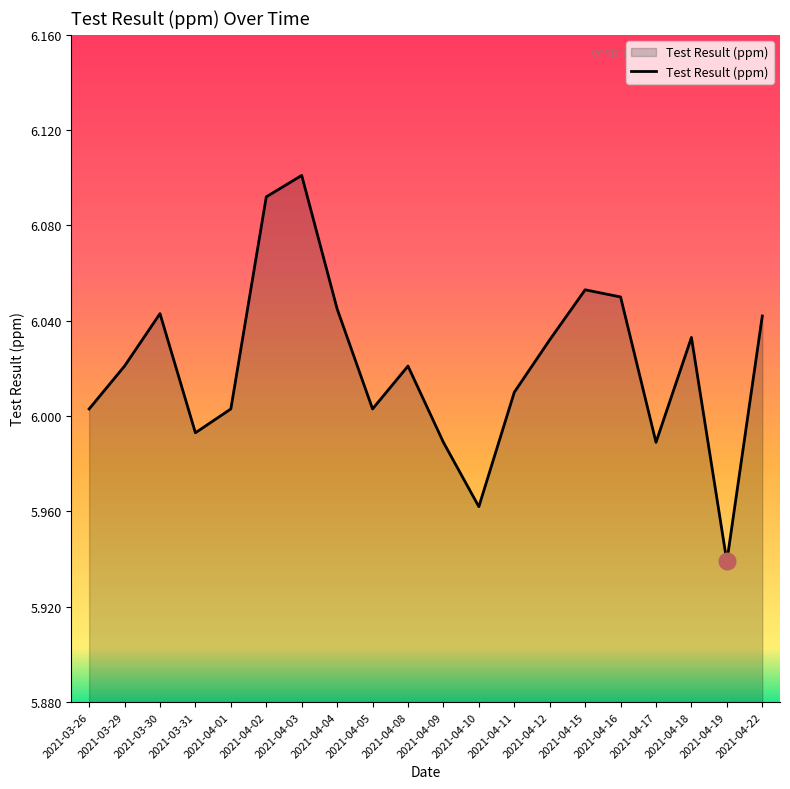

True or false: the data shows 3.4 at 2021-04-16.

False